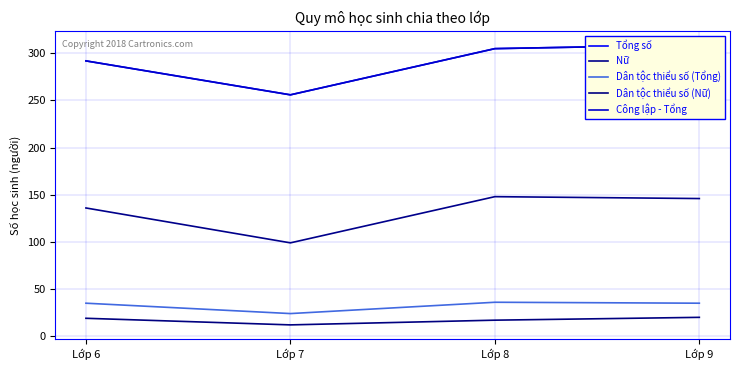

How many interior local valleys does the Tổng số series have?

1